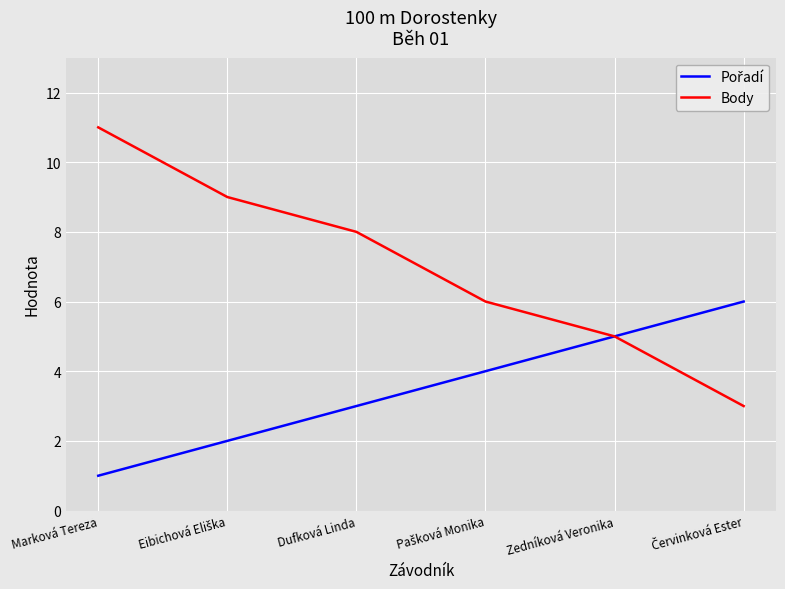

What is the maximum value for Body?

11